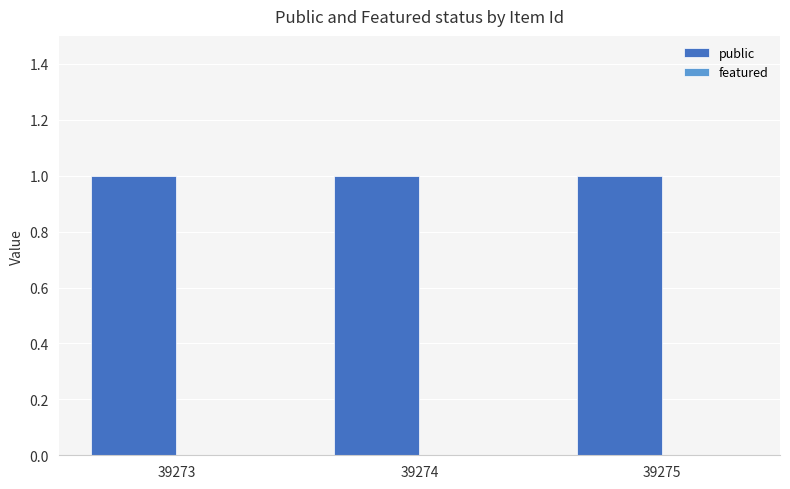

How many data points does each series have?

3